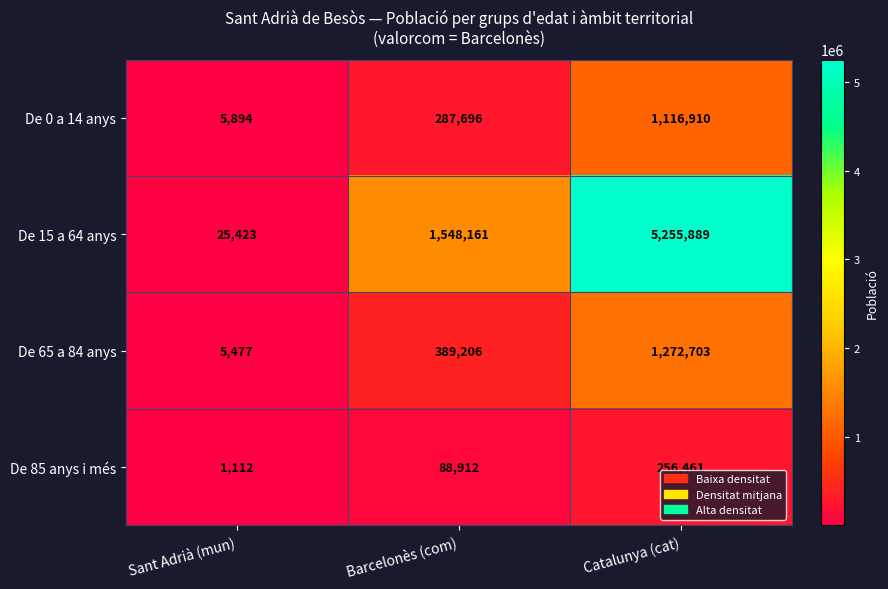

Between Sant Adrià (mun) and Barcelonès (com), which series saw the biggest shift?

De 15 a 64 anys